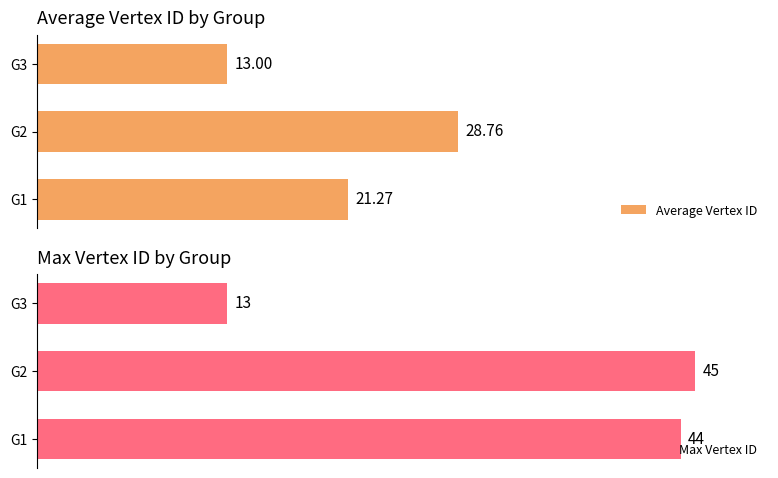

Reading left to right, extract all data points from this chart.

Average Vertex ID: 21.3	28.8	13.0
Max Vertex ID: 44.0	45.0	13.0